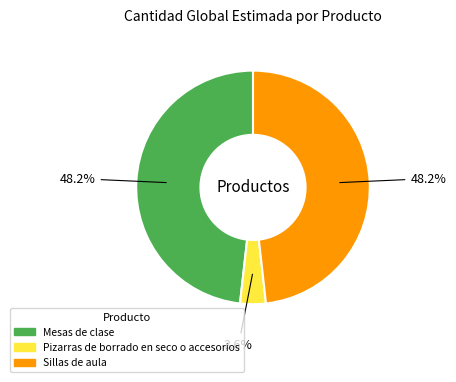

What percentage is the Sillas de aula slice, to the nearest percent?

48%